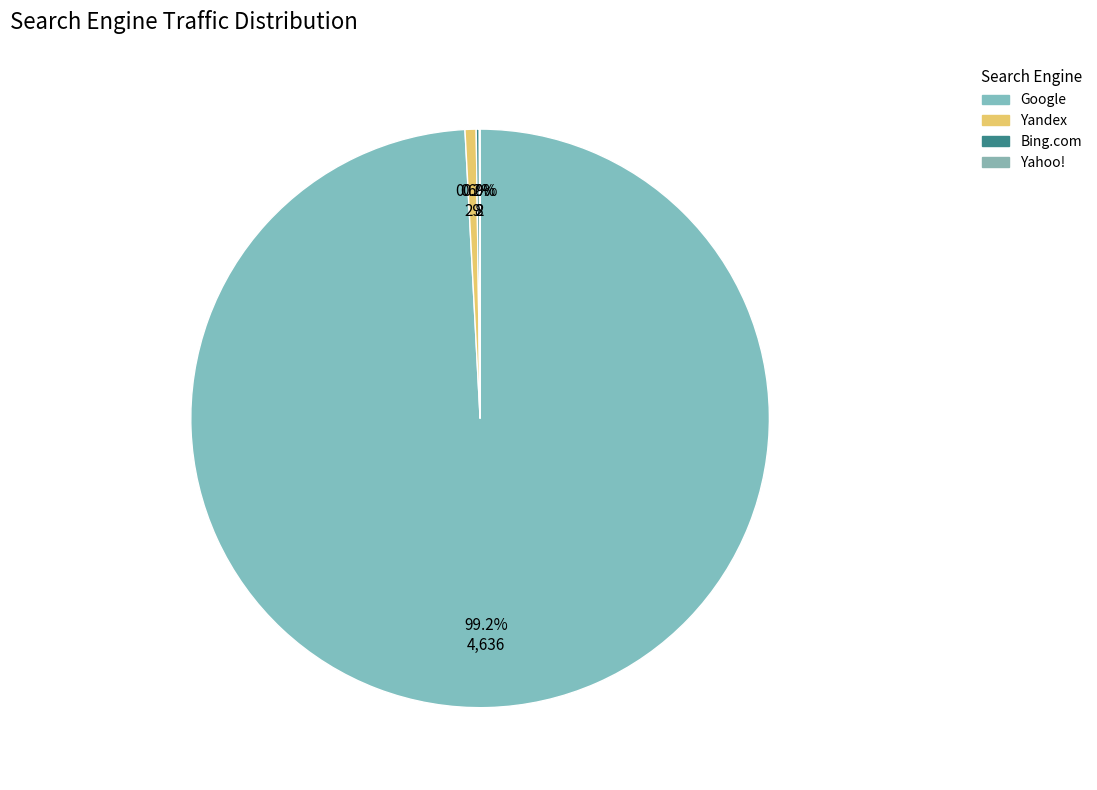

Does any single category account for the majority?

Yes